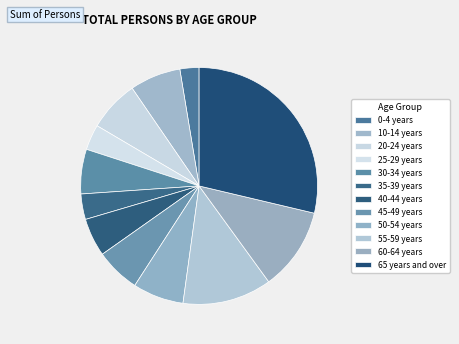

How many segments does this pie chart have?

12